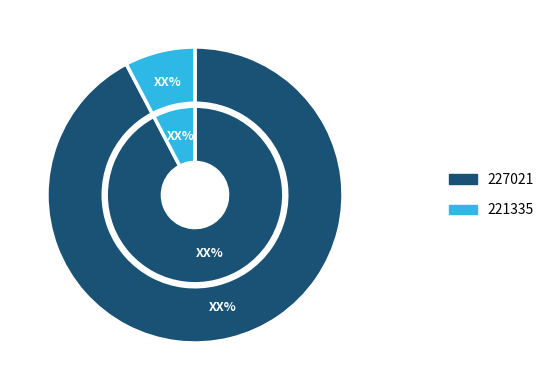

How many slices are in this pie chart?

2